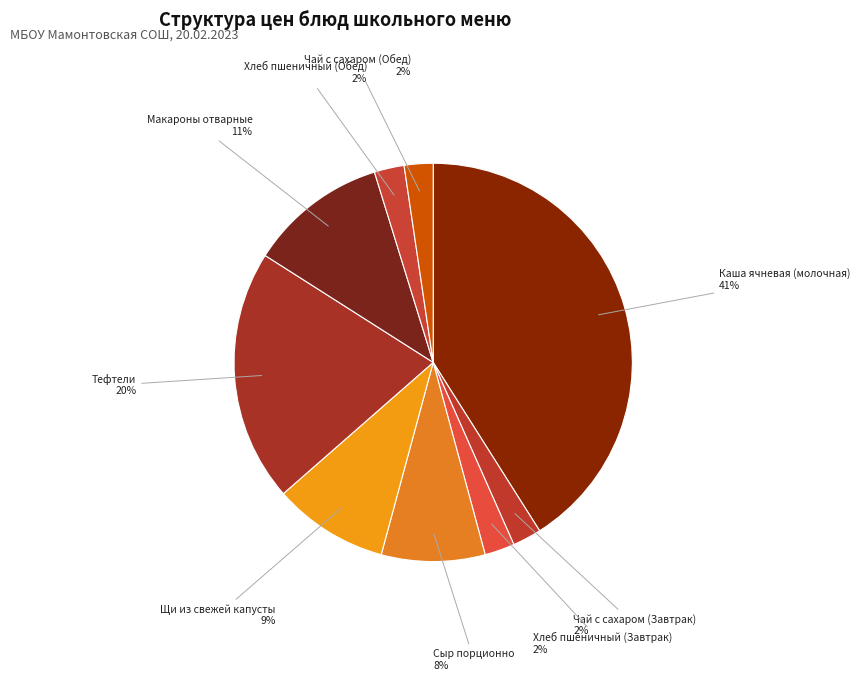

Is there a majority slice in this chart?

No